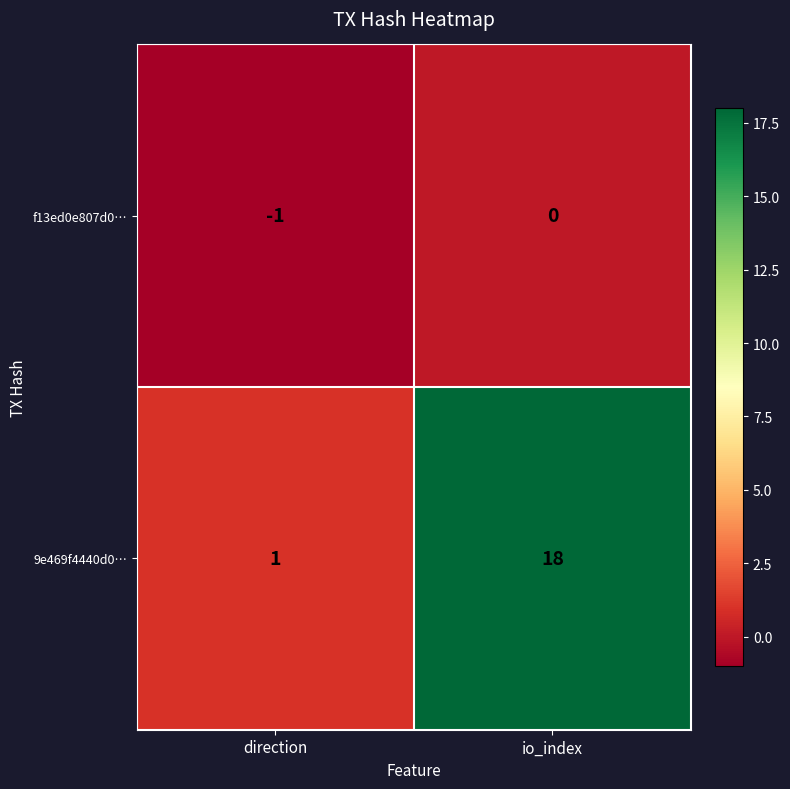

How many values in f13ed0e807d0… are below zero?

1